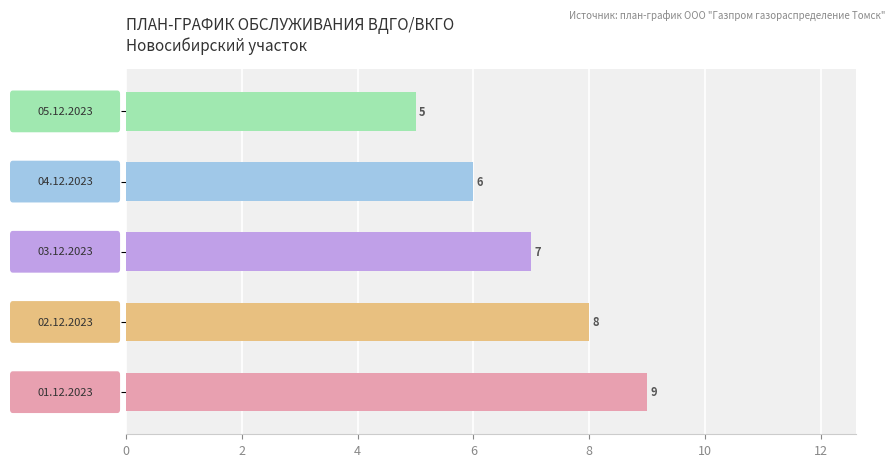

What is the minimum value shown in the chart?

5